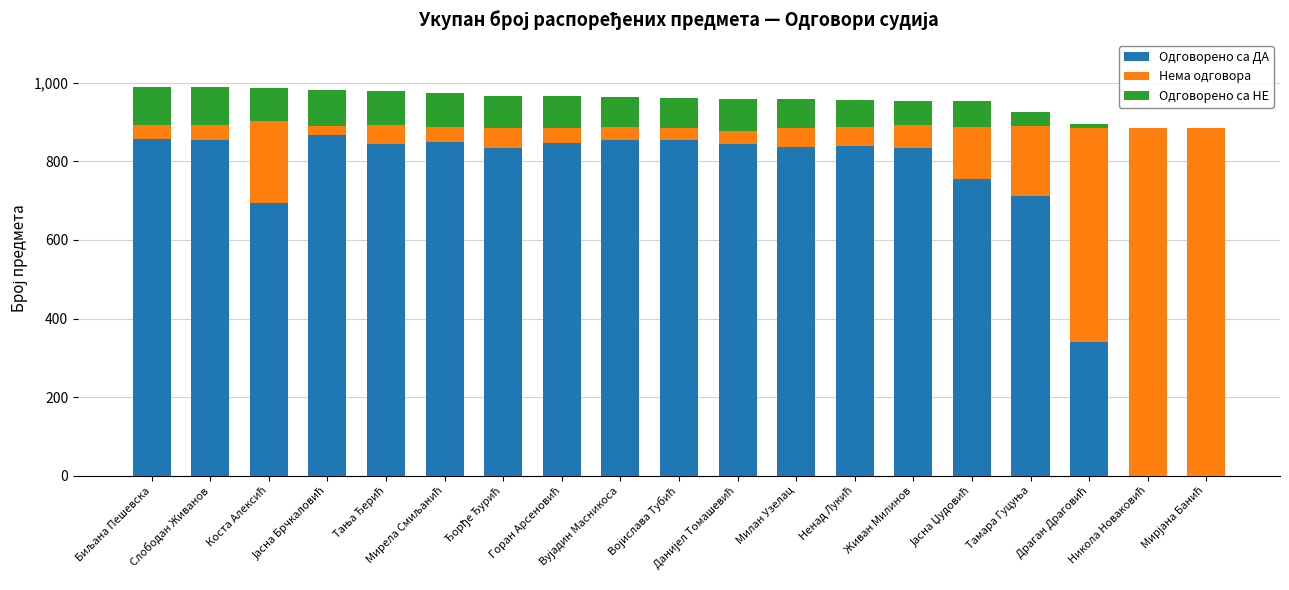

Which series has the largest total across all categories?

Одговорено са ДА